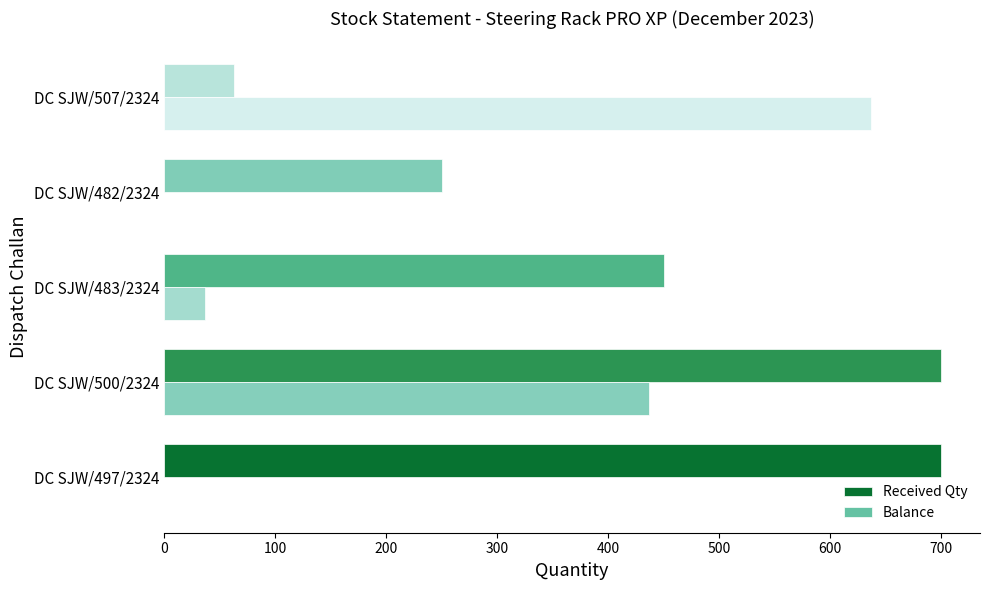

Which series changed the most between DC SJW/500/2324 and DC SJW/482/2324?

Received Qty